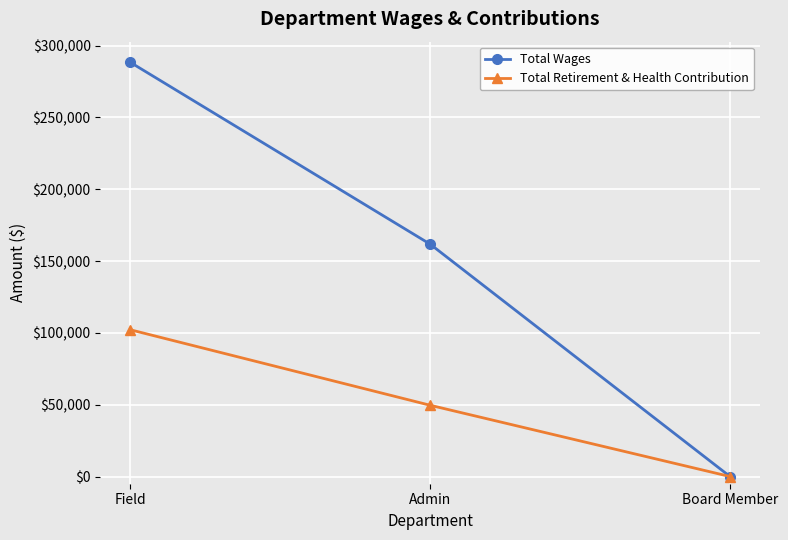

What is the difference between the Total Retirement & Health Contribution values at Board Member and Admin?

49614